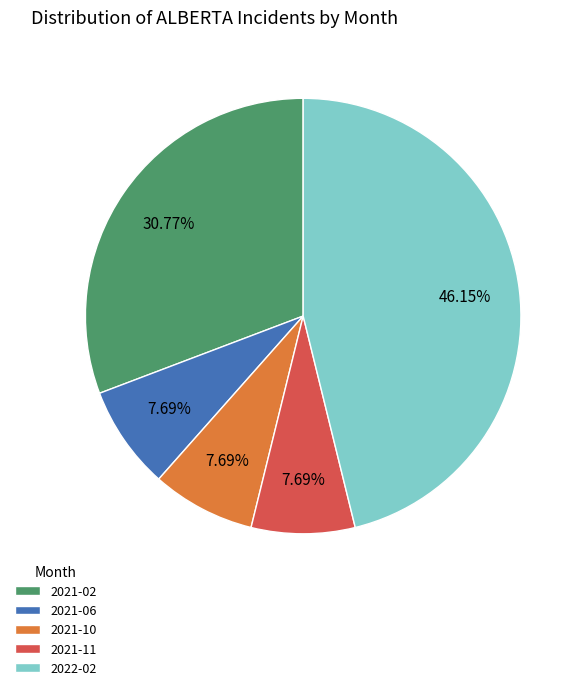

To the nearest percent, what is the difference between the largest and smallest slice percentages?

38%